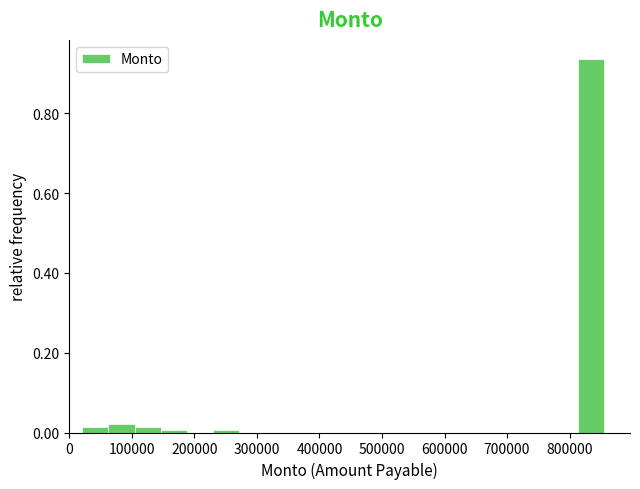

Reading left to right, list every bar in this chart as the range it spans on the x-axis followed by its height. Neither the bar edges nor the heights are printed on the chart, so give them approximately, as read against the axes.

20000 to 60000: under 0.02
60000 to 100000: 0.02
100000 to 150000: under 0.02
150000 to 190000: under 0.02
190000 to 230000: 0
230000 to 270000: under 0.02
270000 to 310000: 0
310000 to 350000: 0
350000 to 400000: 0
400000 to 440000: 0
440000 to 480000: 0
480000 to 520000: 0
520000 to 560000: 0
560000 to 600000: 0
600000 to 650000: 0
650000 to 690000: 0
690000 to 730000: 0
730000 to 770000: 0
770000 to 810000: 0
810000 to 860000: 0.94